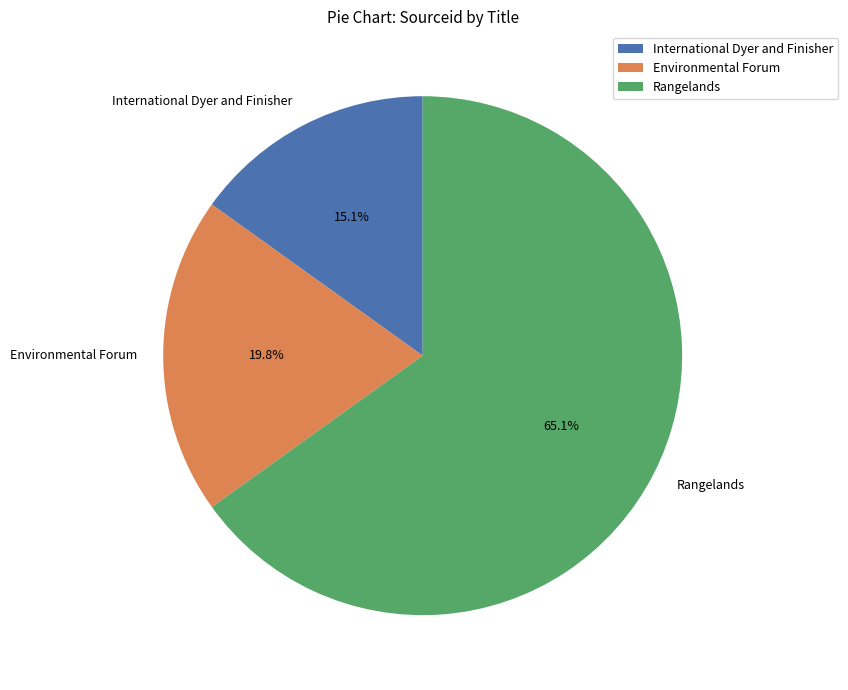

What percentage is the International Dyer and Finisher slice, to the nearest percent?

15%